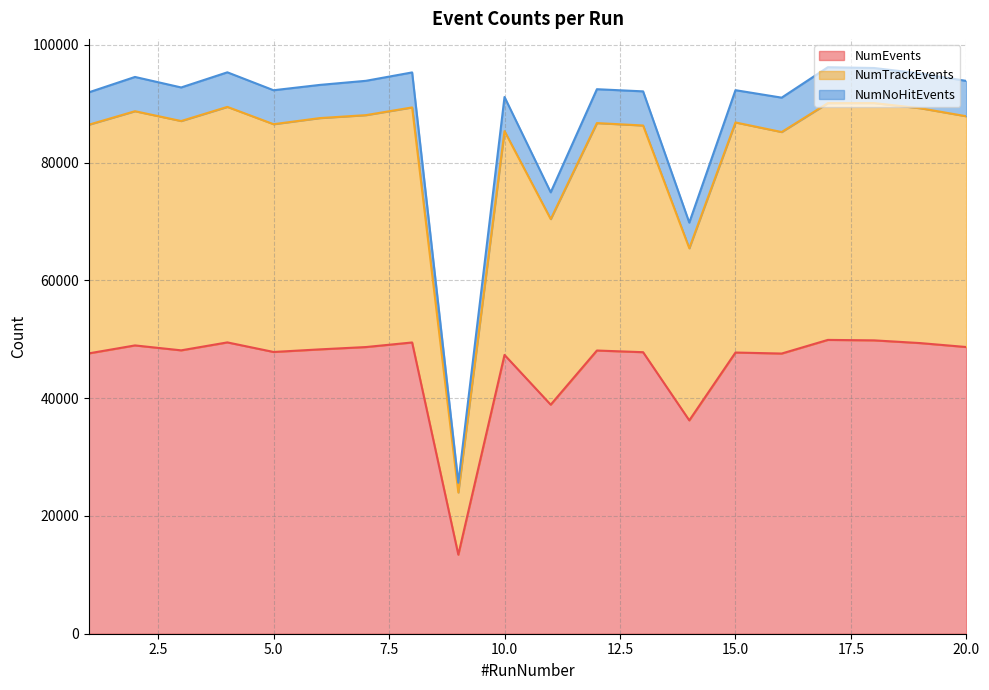

Is the value of NumNoHitEvents at 3 greater than the value of NumEvents at 15?

Yes